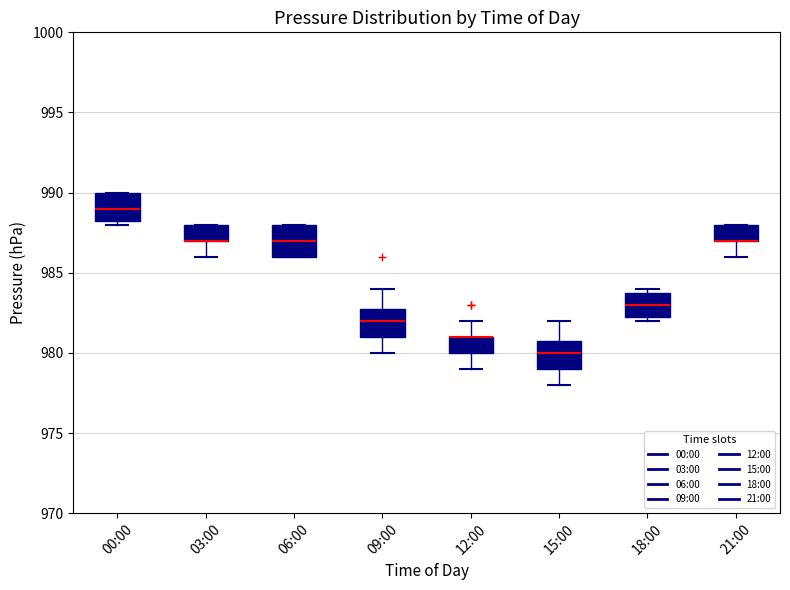

Reading left to right, transcribe this box plot: for each box, give where its median line is, the range the box spans, and where its two whiskers end, as read against the y-axis. The values are not printed on the chart, so give them approximately, as read against the axis.

00:00: median 989.0, box 988.5 to 990.0, whiskers 988.0 to 990.0
03:00: median 987.0 (drawn on the box's lower edge), box 987.0 to 988.0, whiskers 986.0 to 988.0
06:00: median 987.0, box 986.0 to 988.0, whiskers 986.0 to 988.0
09:00: median 982.0, box 981.0 to 983.0, whiskers 980.0 to 984.0
12:00: median 981.0 (drawn on the box's upper edge), box 980.0 to 981.0, whiskers 979.0 to 982.0
15:00: median 980.0, box 979.0 to 981.0, whiskers 978.0 to 982.0
18:00: median 983.0, box 982.5 to 984.0, whiskers 982.0 to 984.0 (just above the box's upper edge)
21:00: median 987.0 (drawn on the box's lower edge), box 987.0 to 988.0, whiskers 986.0 to 988.0